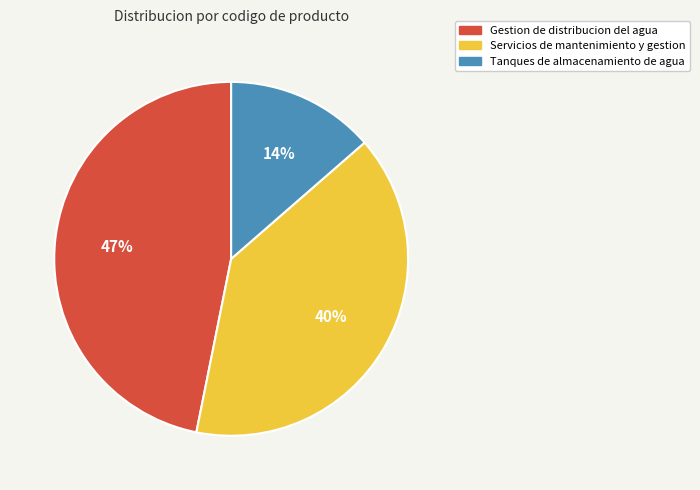

To the nearest percent, what is the difference between the largest and smallest slice percentages?

33%